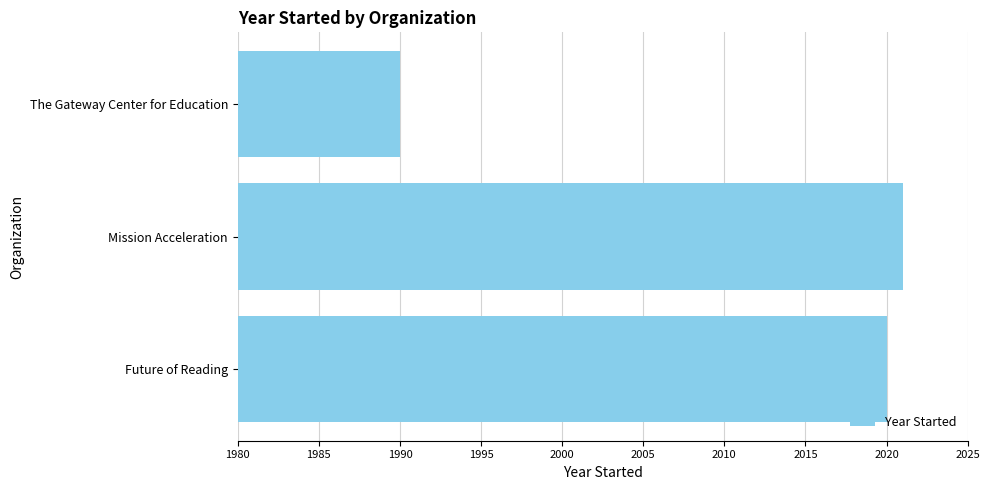

What is the difference between the values at 1985 and 1990?

31